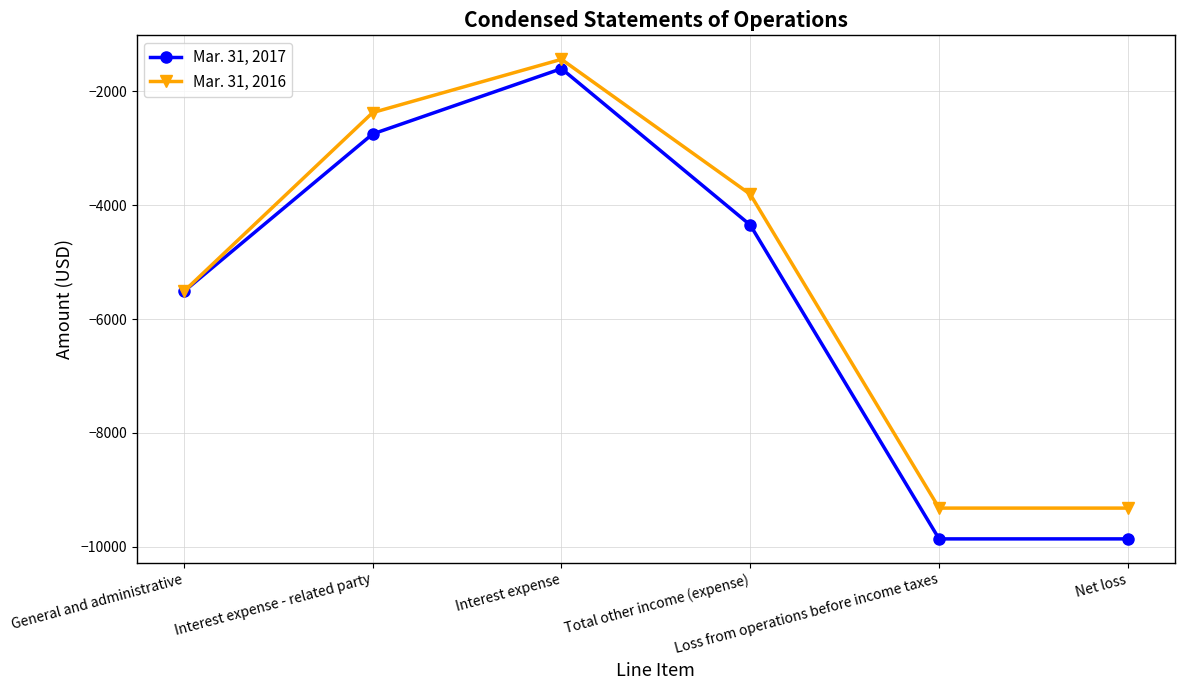

What is the label of the 6th point from the left?

Net loss